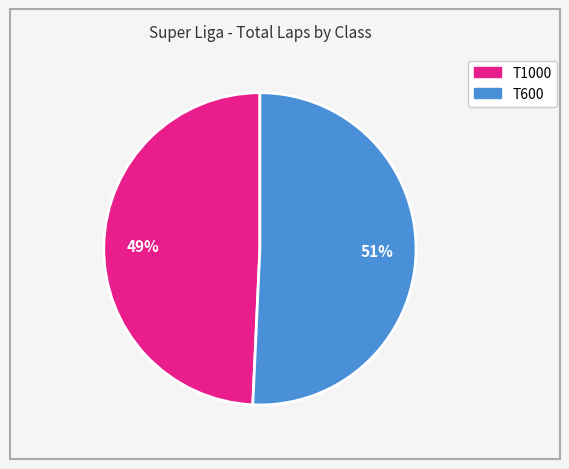

To the nearest percent, what is the average slice percentage?

50%